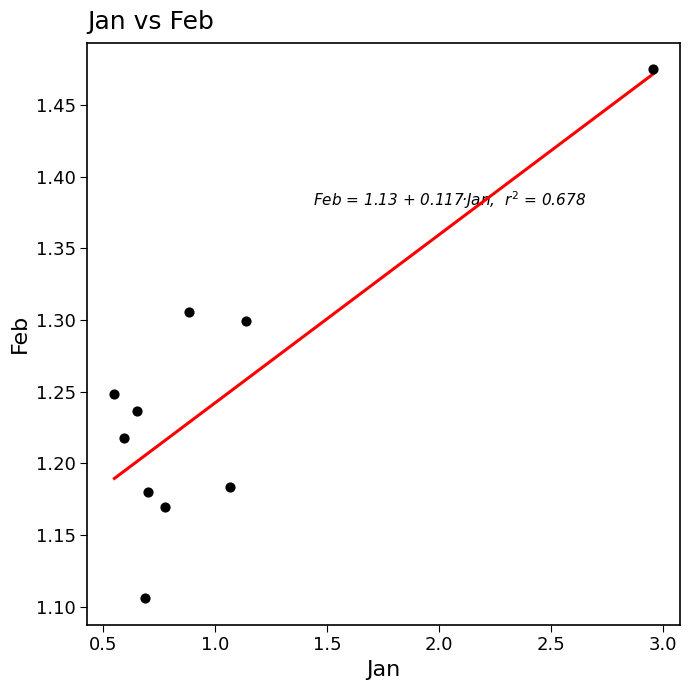

What is the range of Y values (max minus min)?

0.4